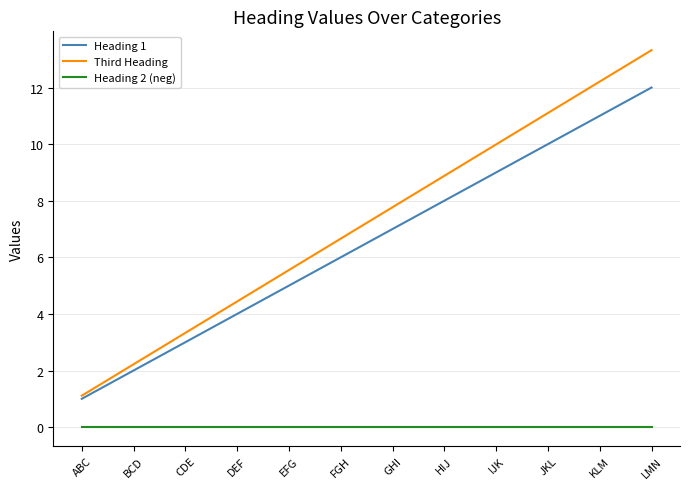

What is the total value across all series at DEF?

8.4